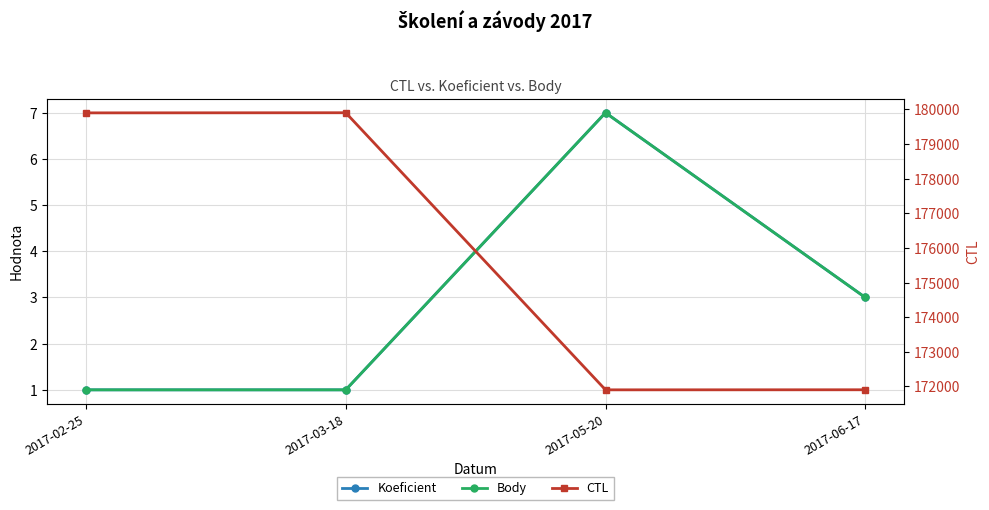

Is the value of CTL at 2017-03-18 greater than the value of Body at 2017-05-20?

Yes